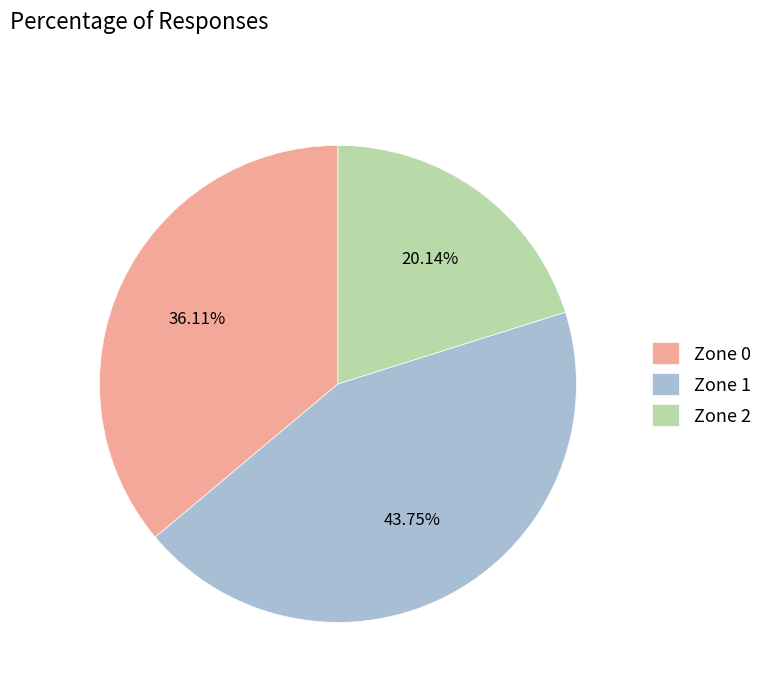

To the nearest percent, what portion does Zone 1 represent?

44%